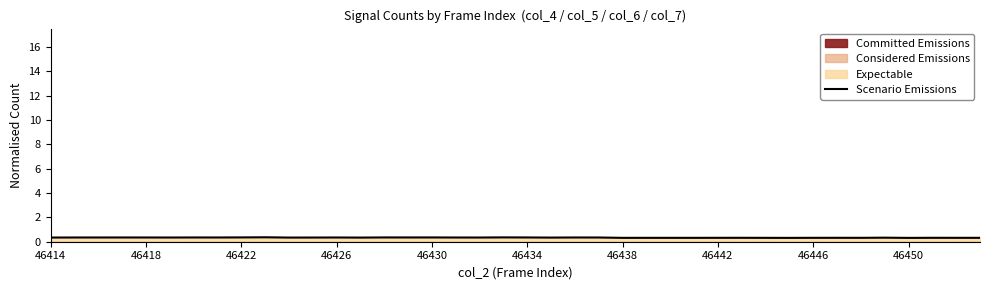

What is the maximum value for Scenario Emissions?

0.4